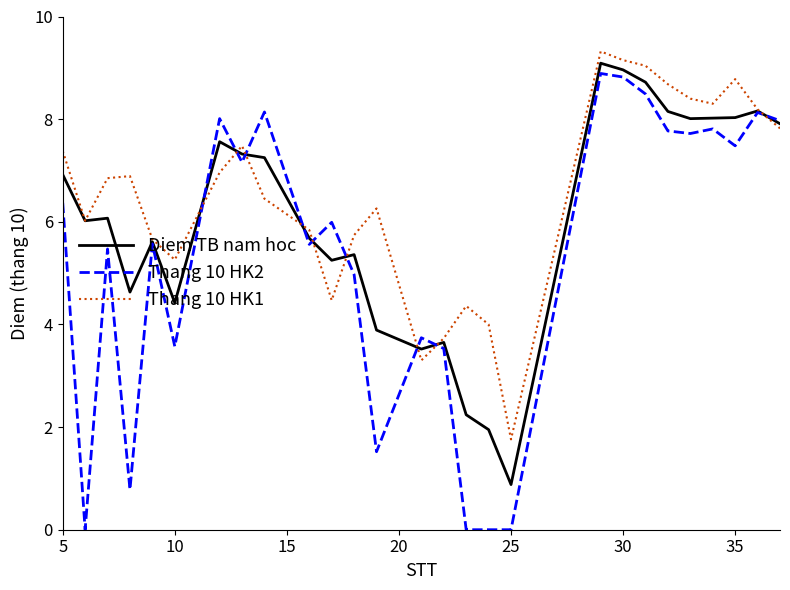

Which series has the widest spread of values?

Thang 10 HK2